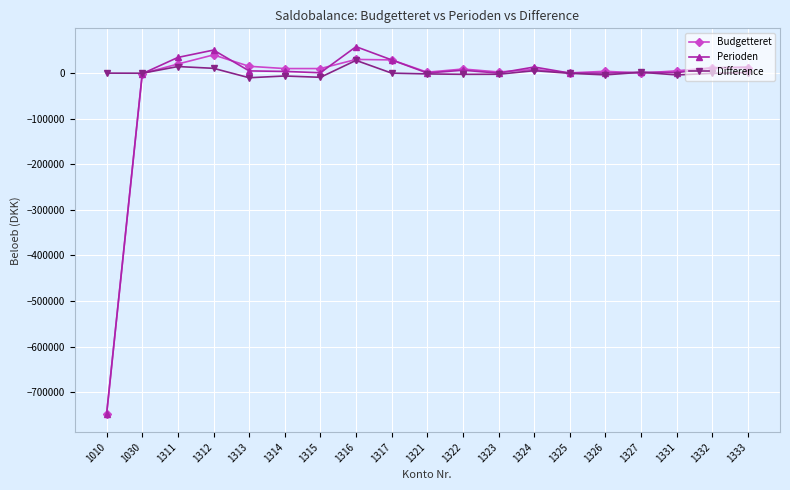

True or false: Budgetteret has more than 0 interior local peaks.

True